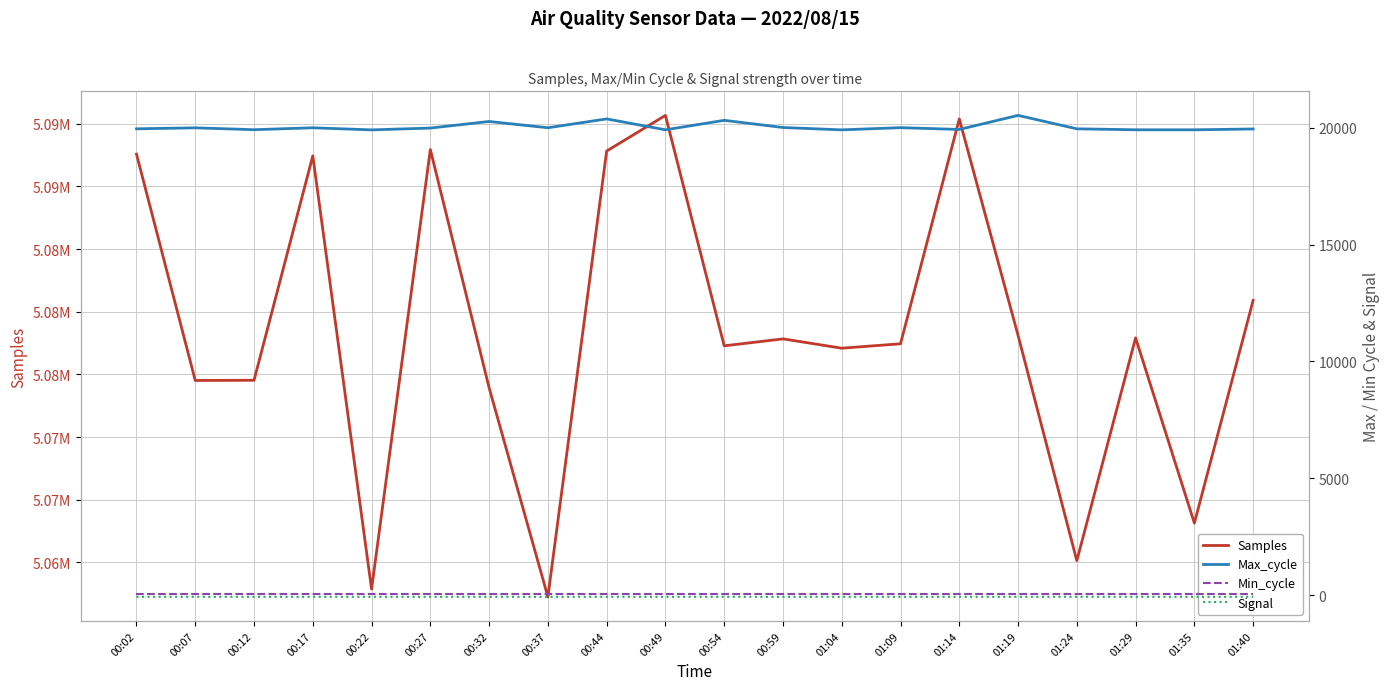

What is the value of the Samples point at the 6th from the left?

5092943